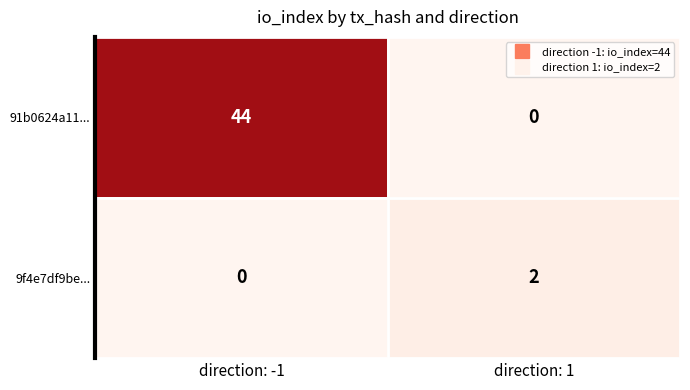

Count the number of categories in the chart.

2